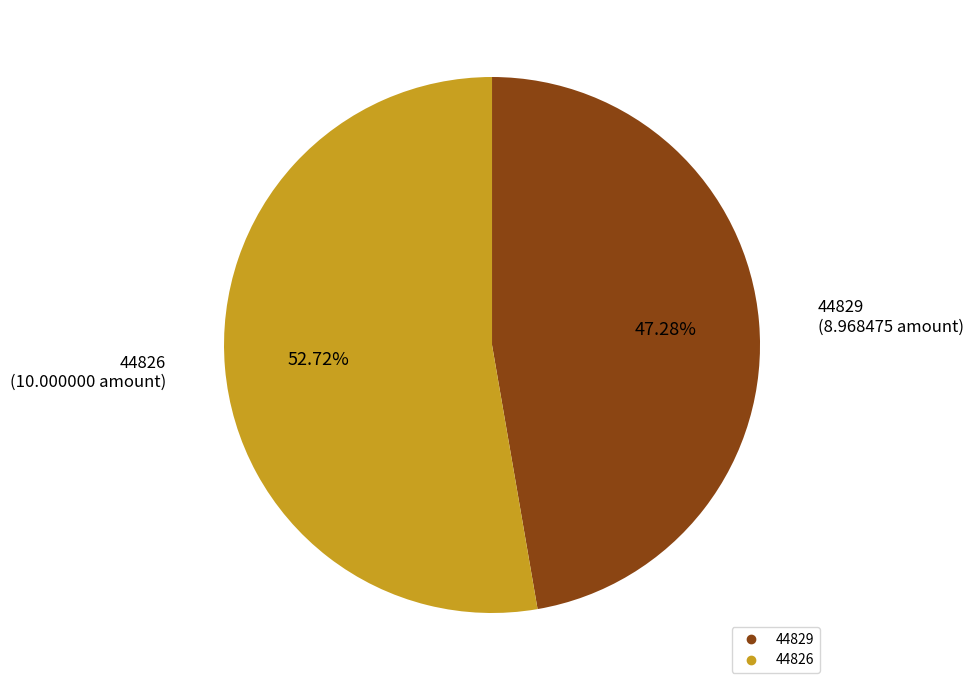

Rank the categories by value from highest to lowest.

44826, 44829